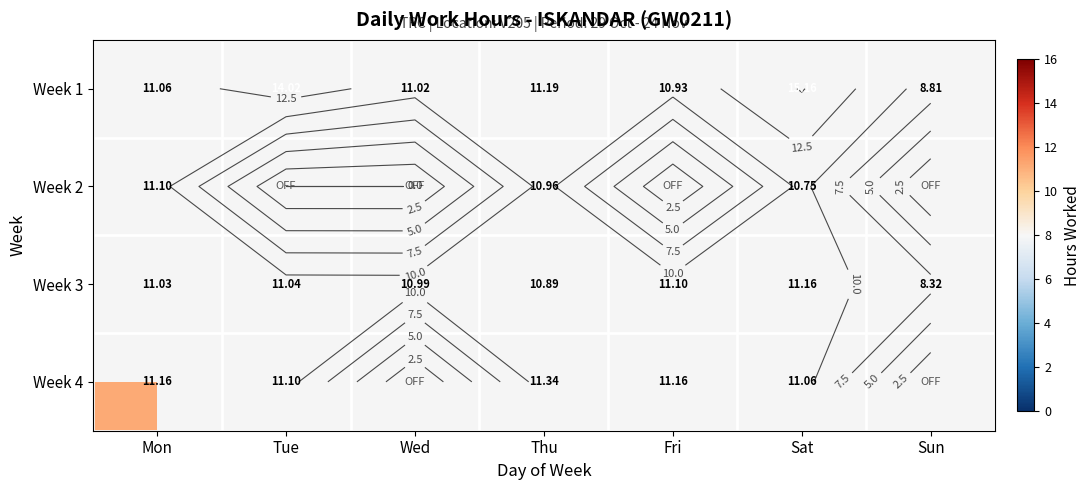

At which label does Week 3 reach its peak?

Sat